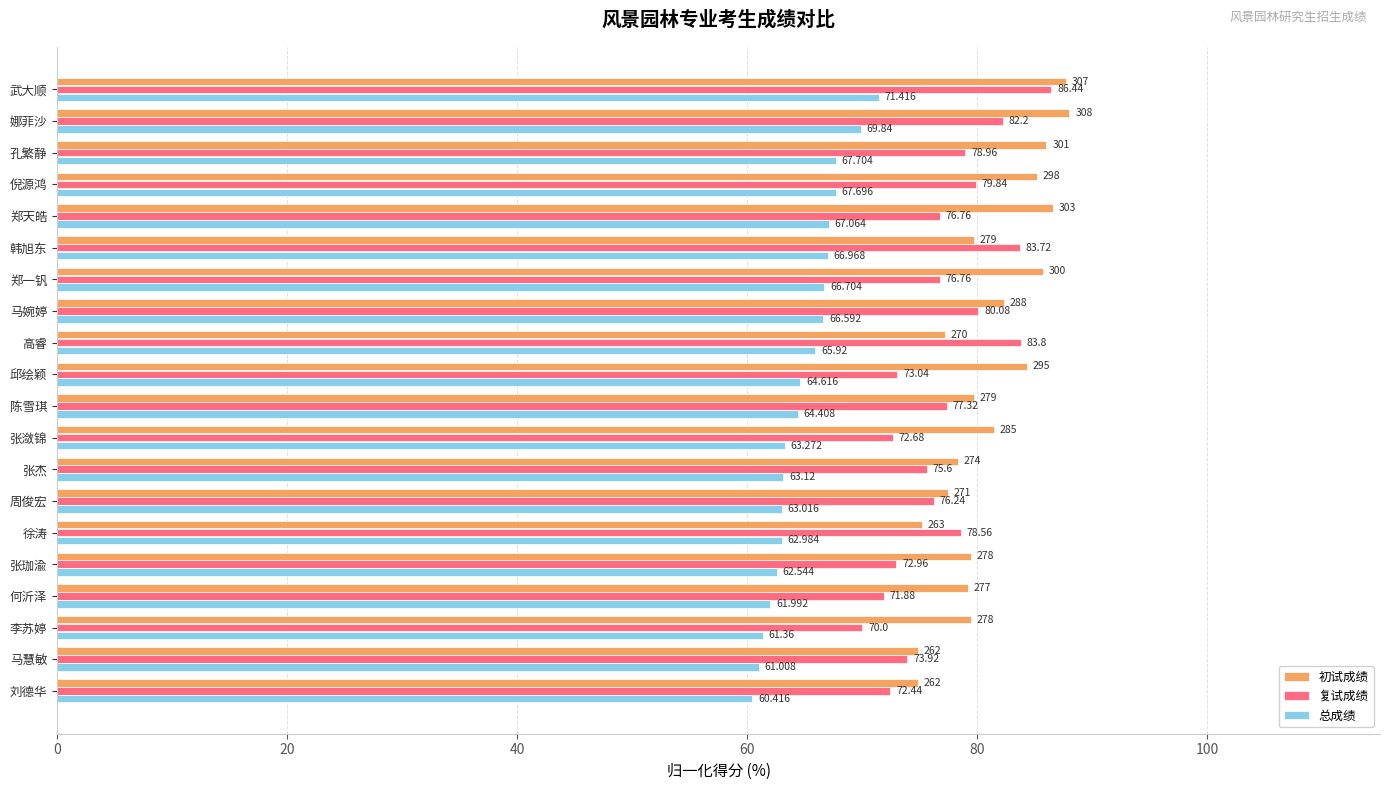

Between 高睿 and 张珈渝, which series saw the biggest shift?

复试成绩